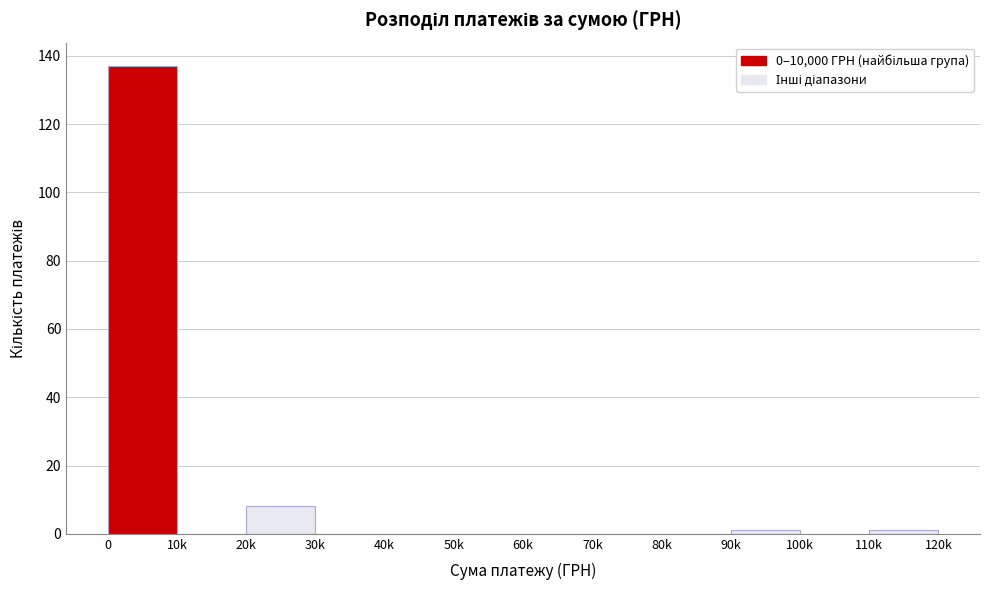

Reading left to right, what are all the values shown in this chart?

0=137	10k=0	20k=8	30k=0	40k=0	50k=0	60k=0	70k=0	80k=0	90k=1	100k=0	110k=1